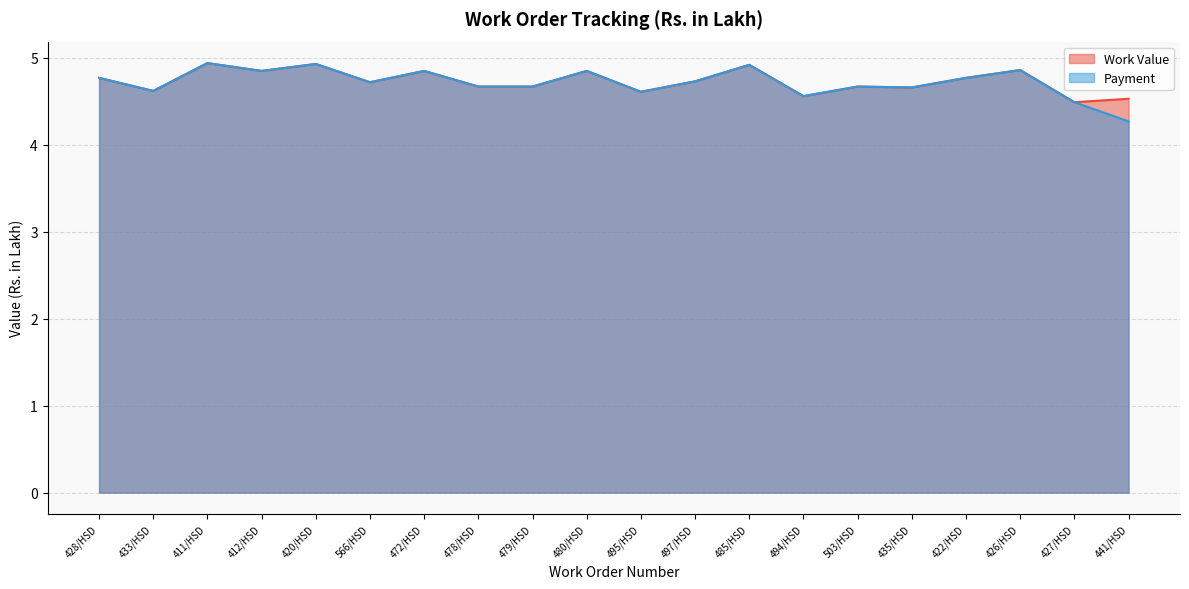

Where is the first local maximum for Work Value?

411/HSD